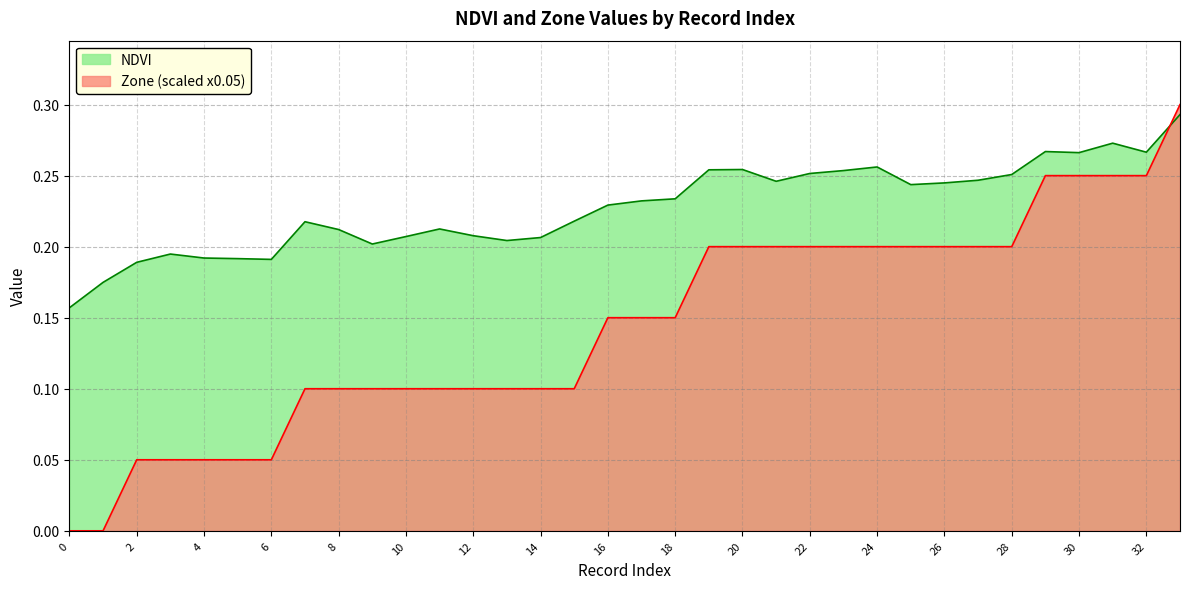

What is the difference between the second highest and second lowest values in the Zone series?

0.2